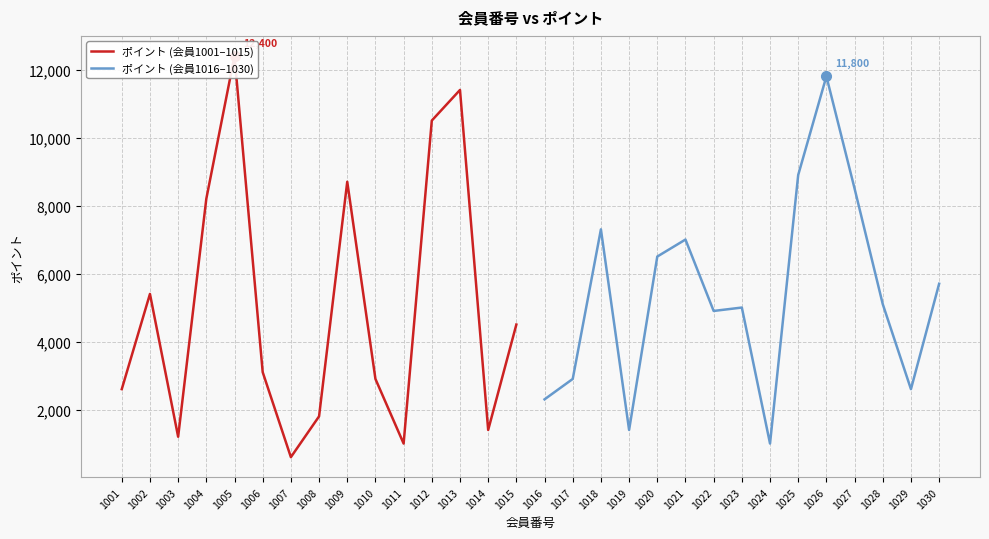

What is the value of the ポイント (会員1001–1015) point at the 11th from the left?

1000